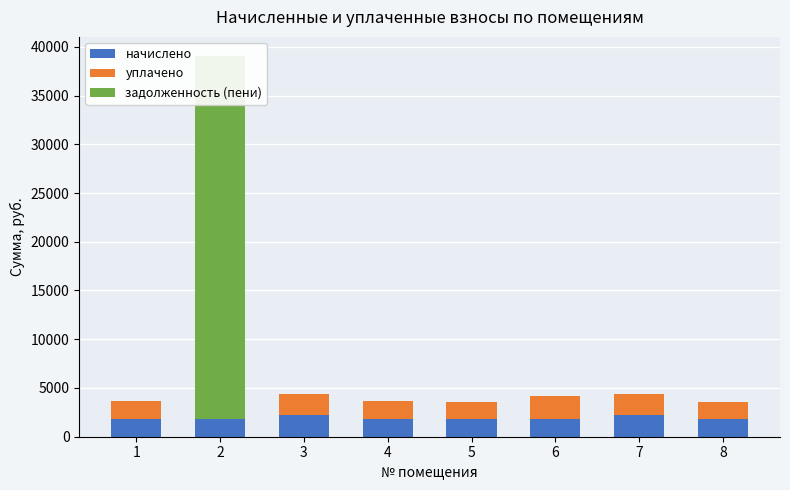

At which label is начислено closest to 2001?

2